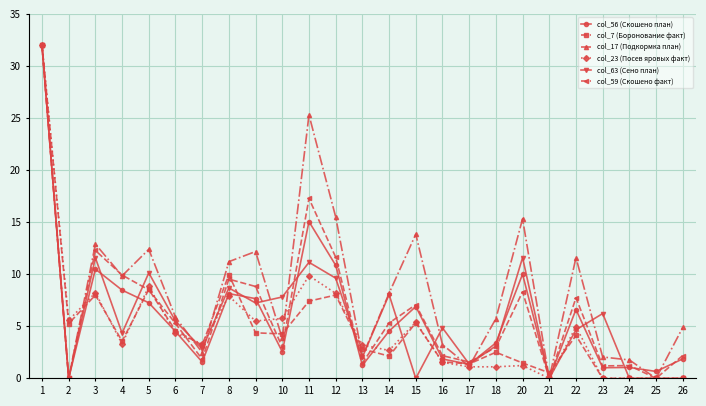

Is it true that col_56 (Скошено план) equals 2.3 at 15?

False